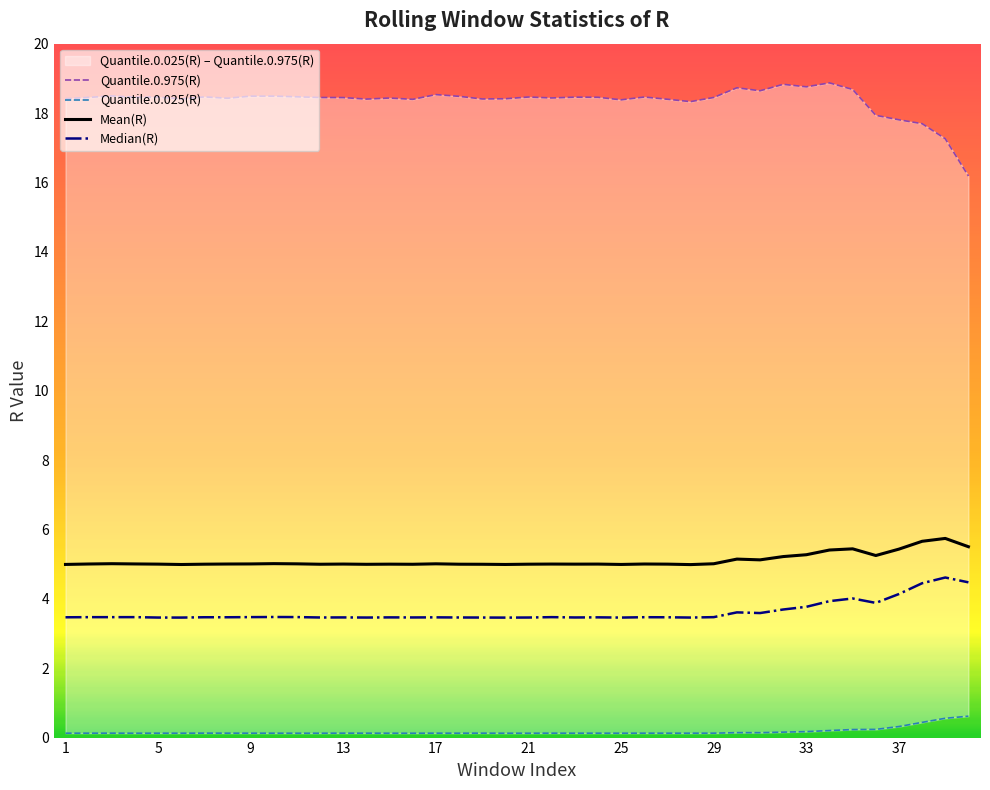

True or false: Quantile.0.975(R) and Quantile.0.025(R) cross at least once.

False